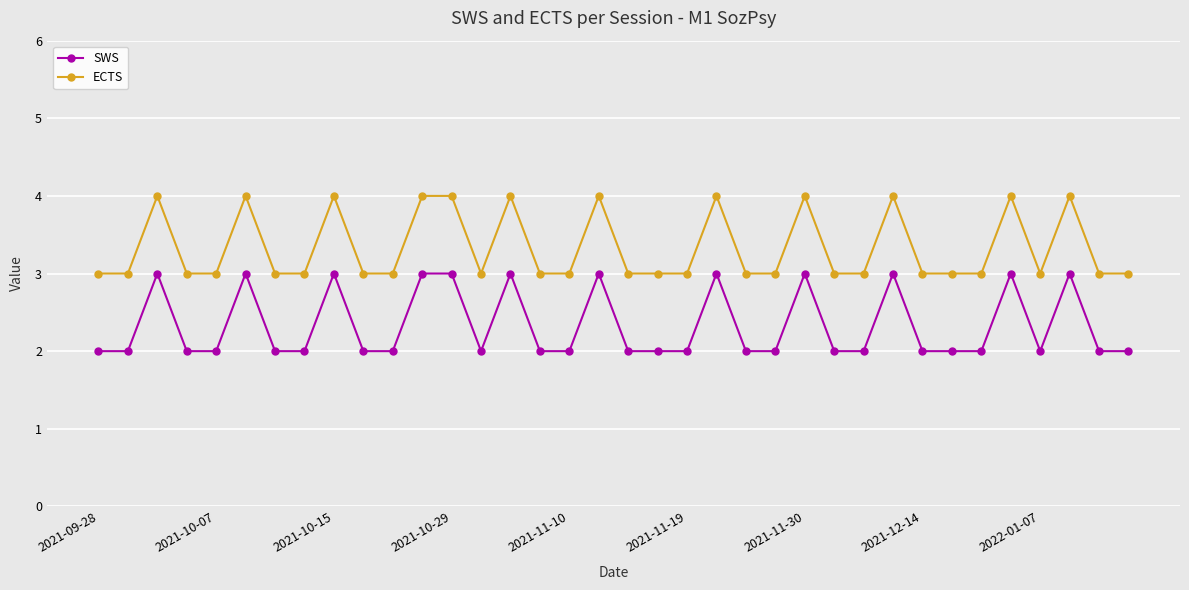

True or false: SWS and ECTS cross at least once.

False